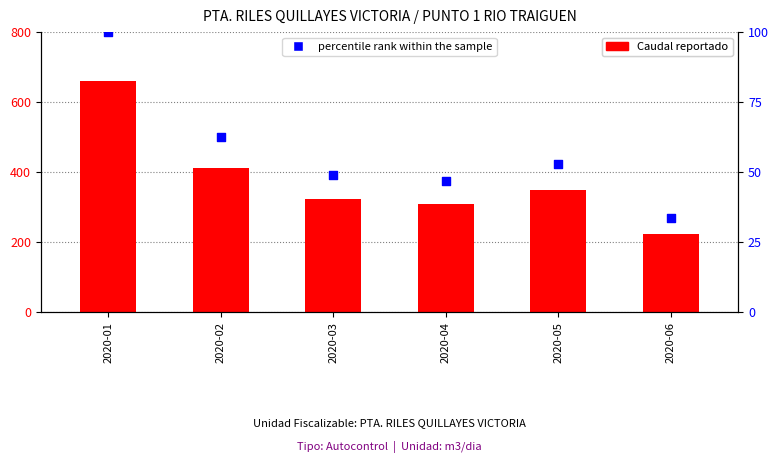

Which series has the largest total across all categories?

Caudal reportado